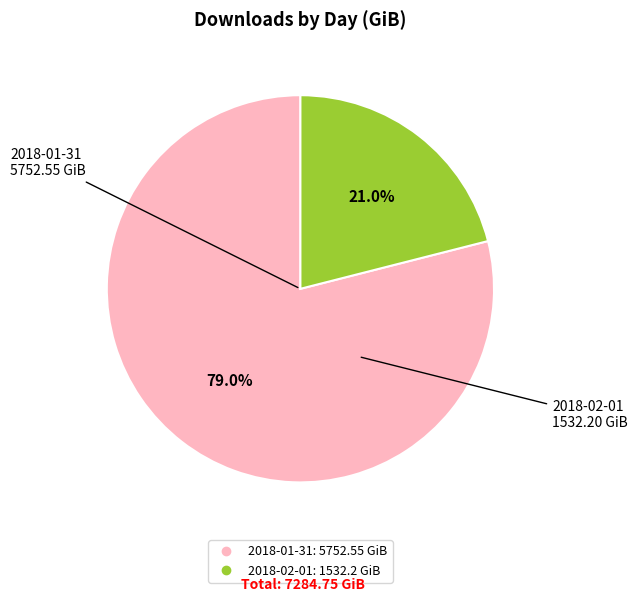

Is there a majority slice in this chart?

Yes